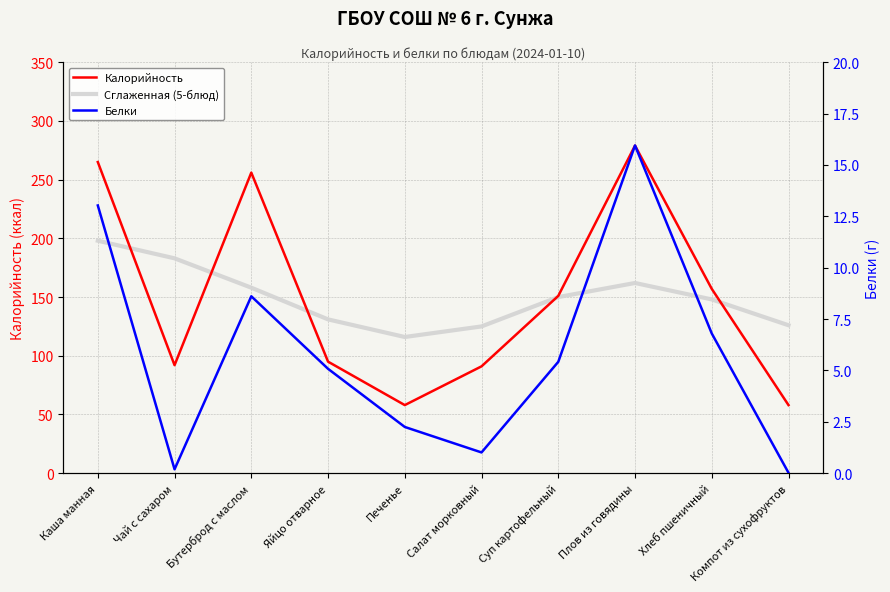

What is the maximum value shown in the chart?

279.0